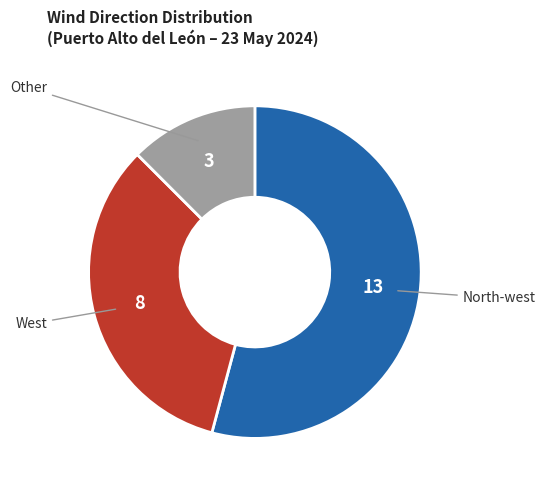

Rank the categories by value from lowest to highest.

Other, West, North-west